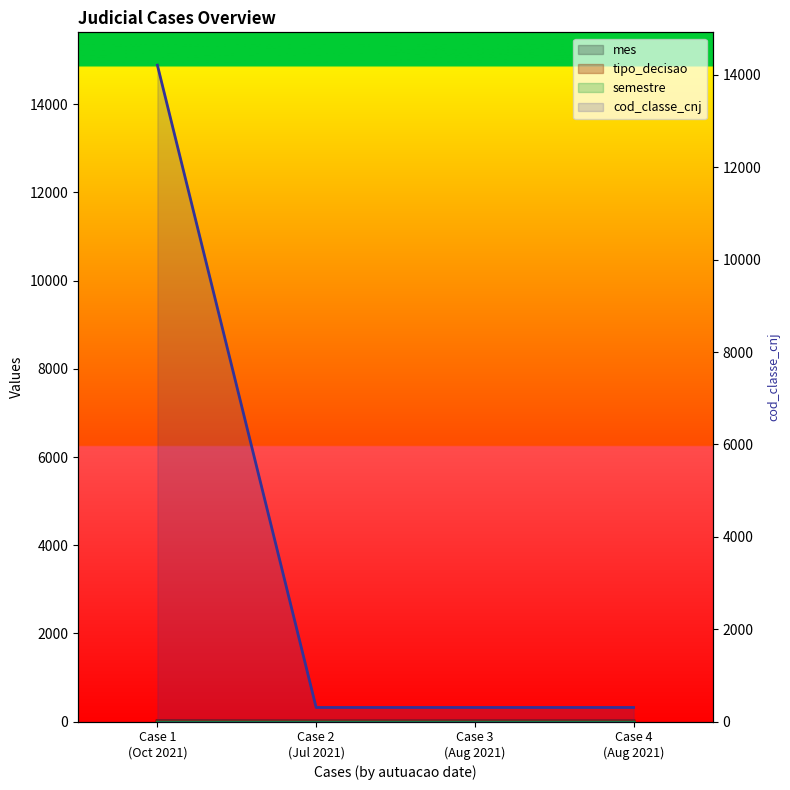

Count the cod_classe_cnj values in the range 307 to 14209.

4